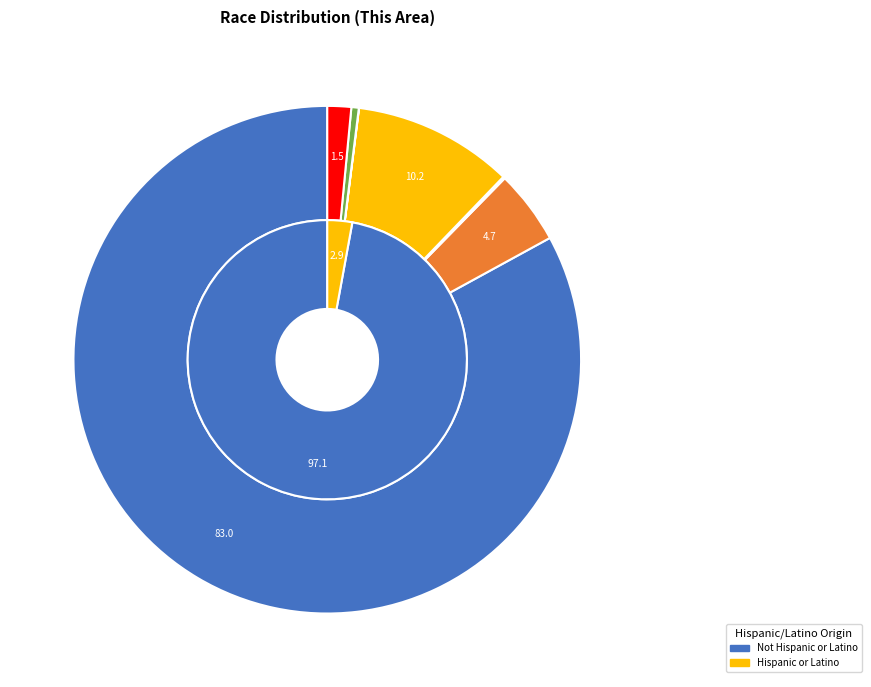

What percentage is the Black or African American alone slice, to the nearest percent?

5%